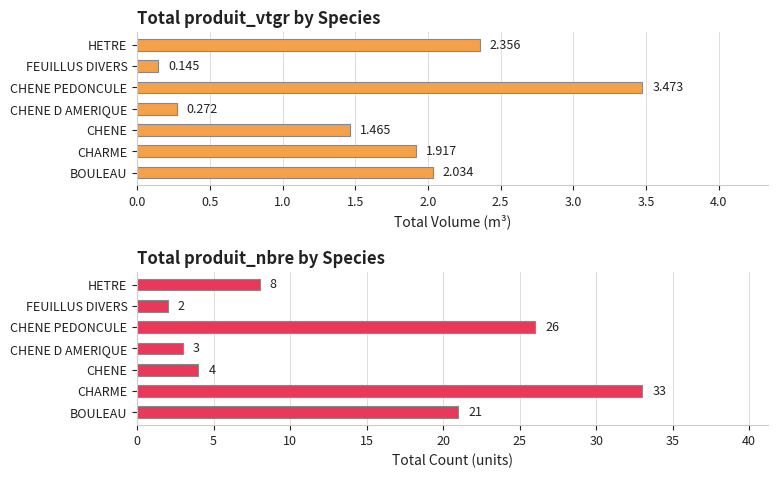

What are all the series names shown in the legend?

produit_vtgr, produit_nbre